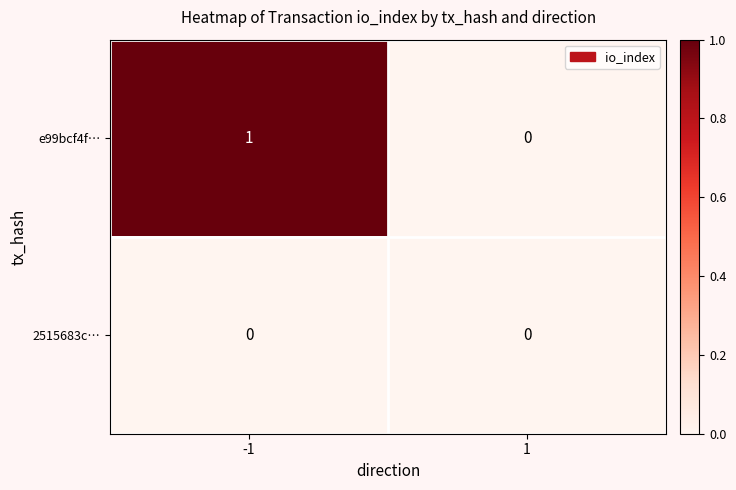

Which series has the largest total across all categories?

e99bcf4f…